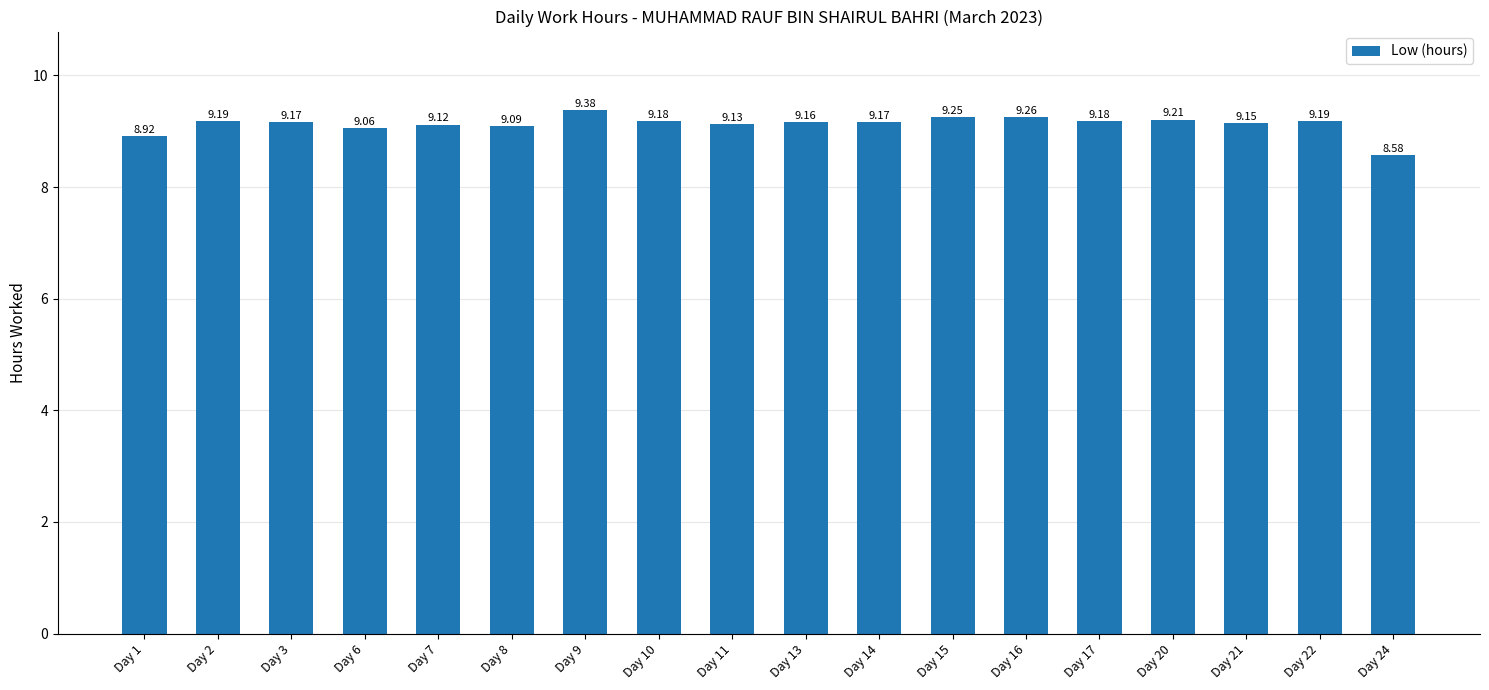

Between Day 16 and Day 2, which is larger?

Day 16